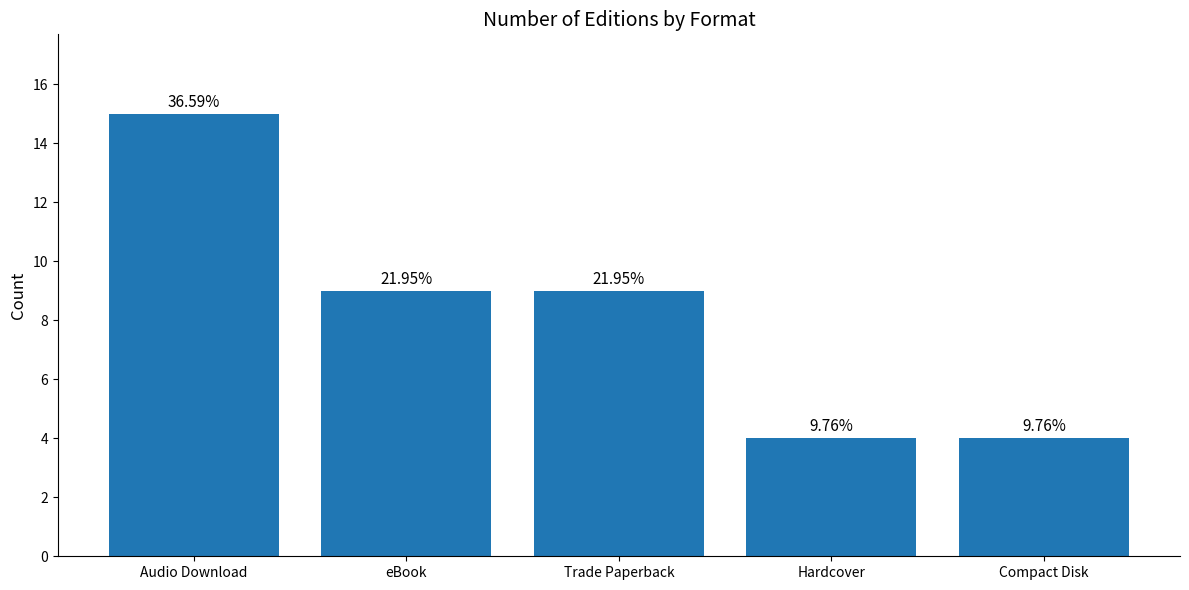

The chart shows a value of 4 at Compact Disk. True or false?

True